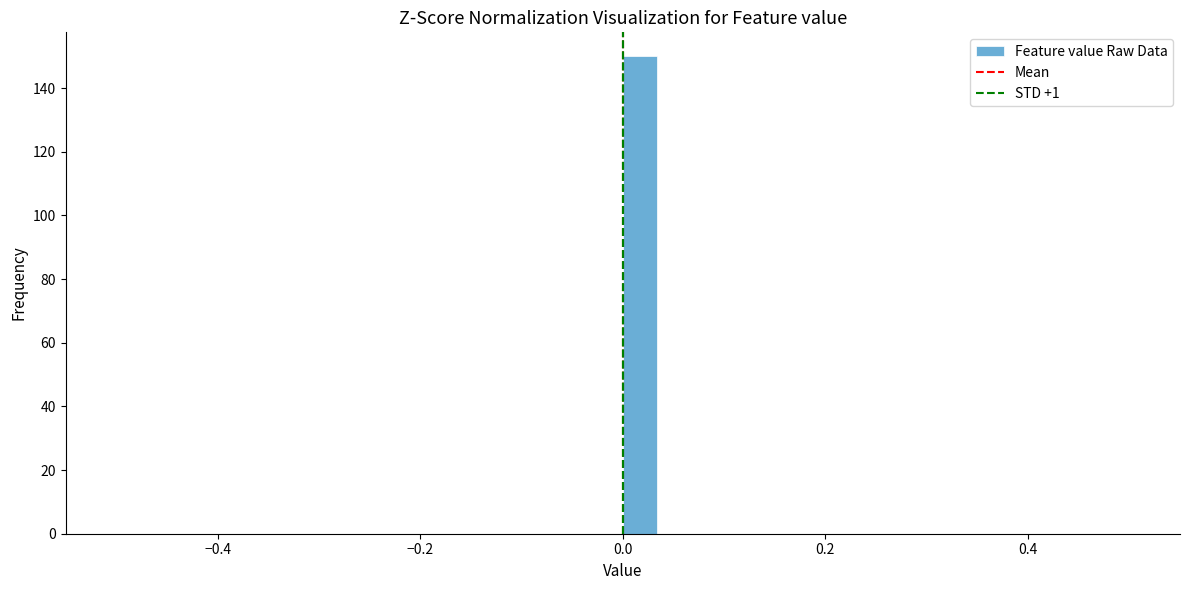

Around what value on the x-axis is the tallest bar? Give the approximate position of its centre, as read against the axis.

0.02